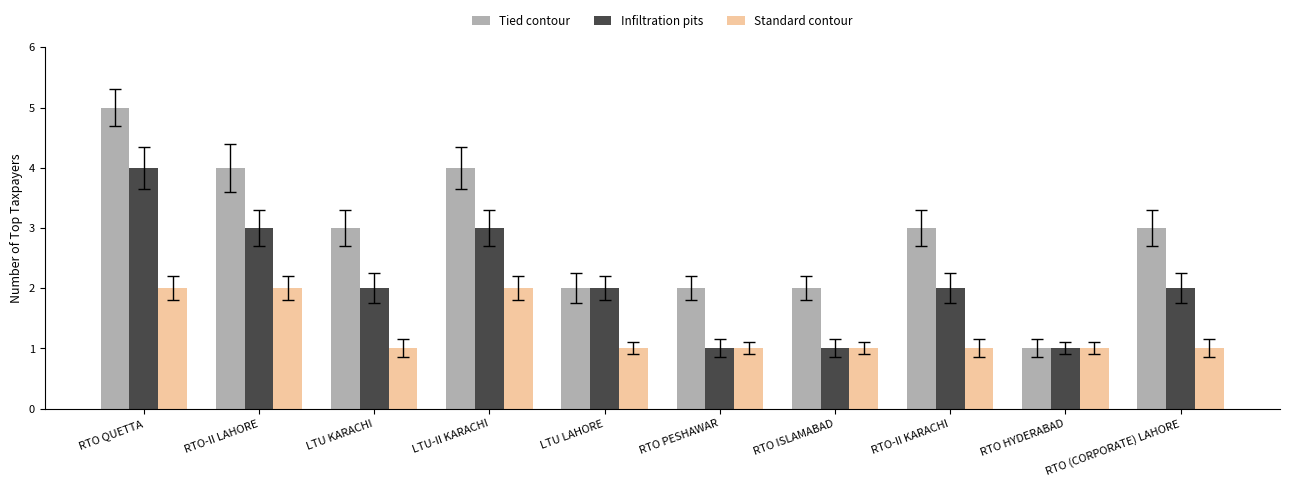

True or false: Standard contour has a value of 0 at RTO PESHAWAR.

False